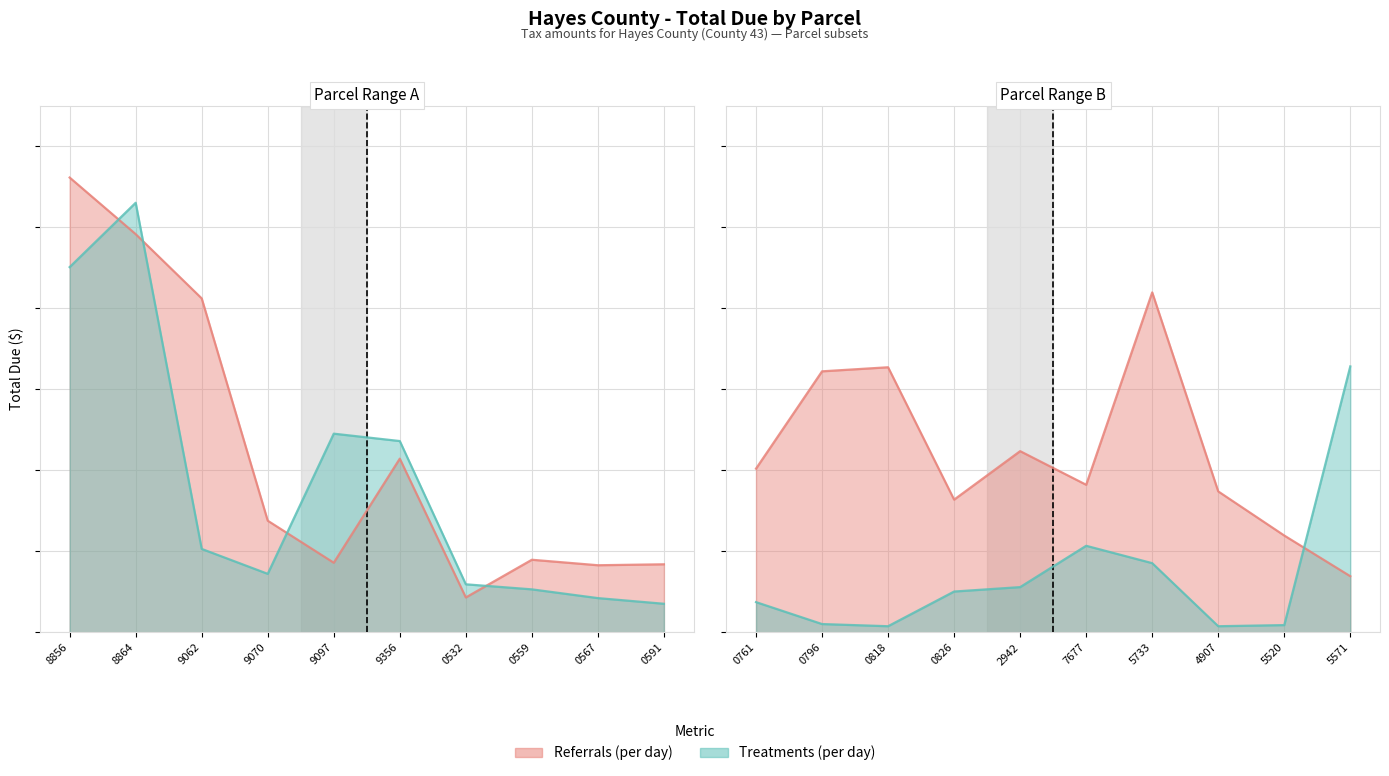

What is the sum of all Treatments (per day) values?

25272.4